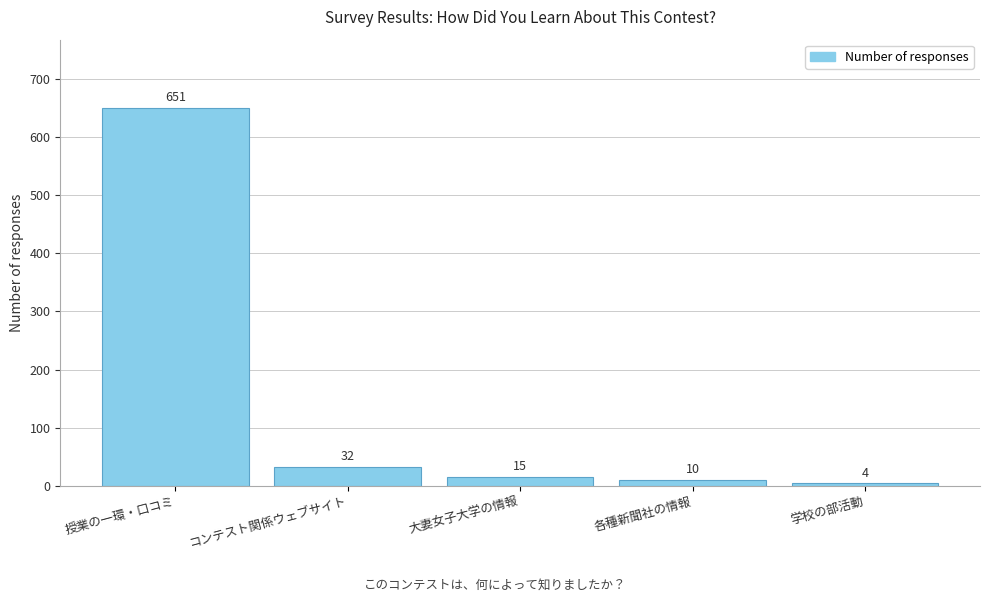

Reading left to right, what are all the values shown in this chart?

授業の一環・口コミ=651	コンテスト関係ウェブサイト=32	大妻女子大学の情報=15	各種新聞社の情報=10	学校の部活動=4